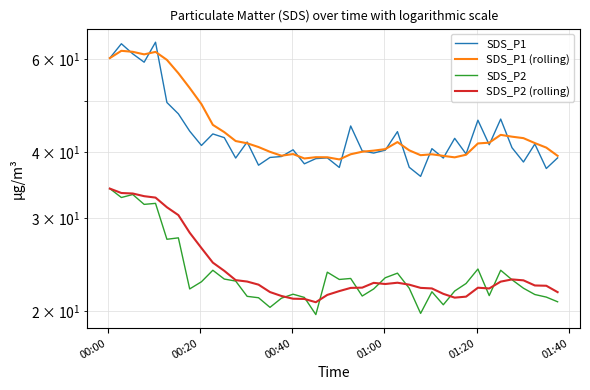

True or false: SDS_P1 (rolling) has more than 1 points higher than both neighbors.

True